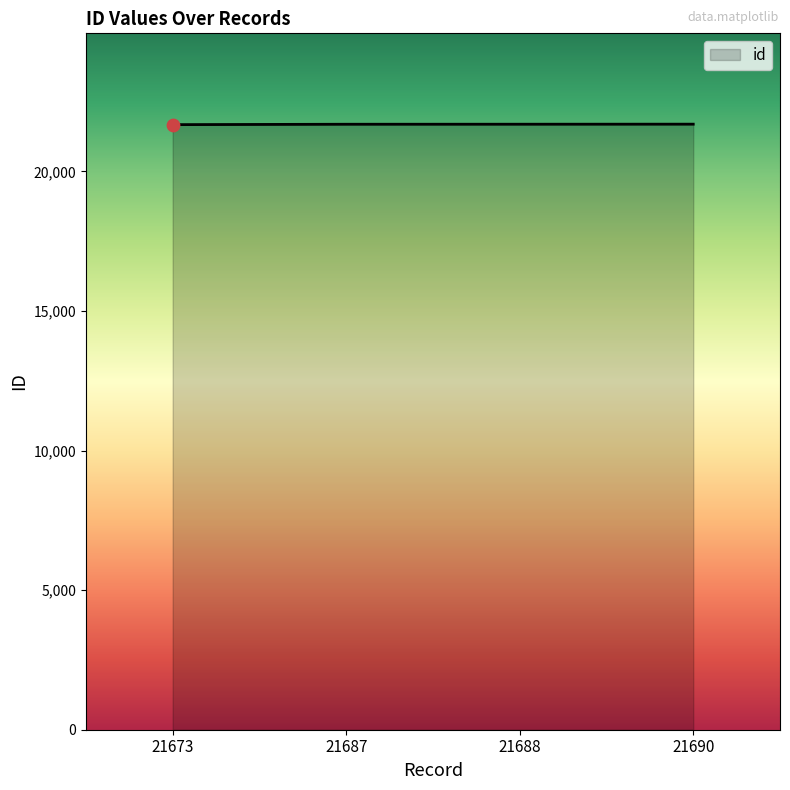

What is the ratio of the value at 21673 to the value at 21690?

1.0